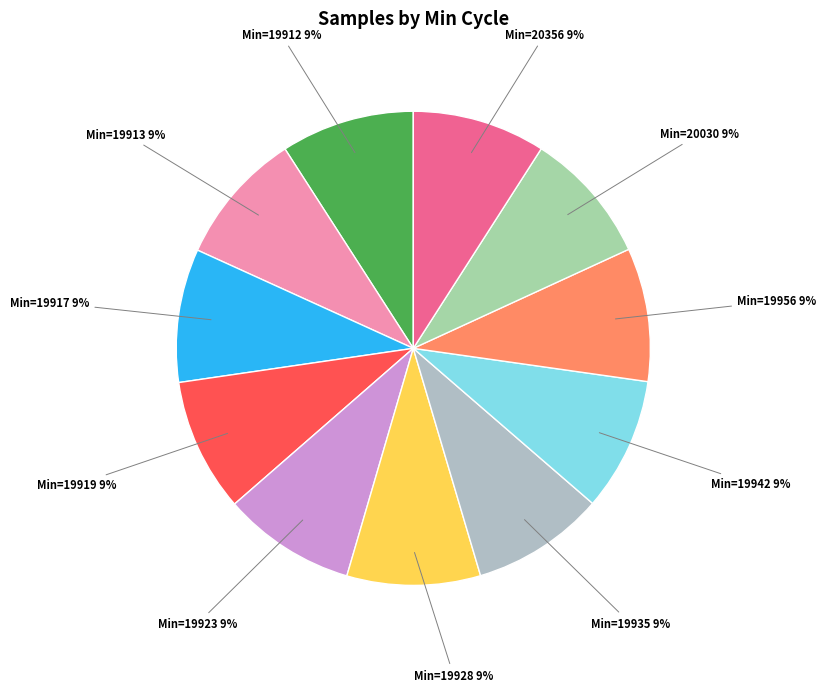

What is the smallest slice in the pie chart?

19923